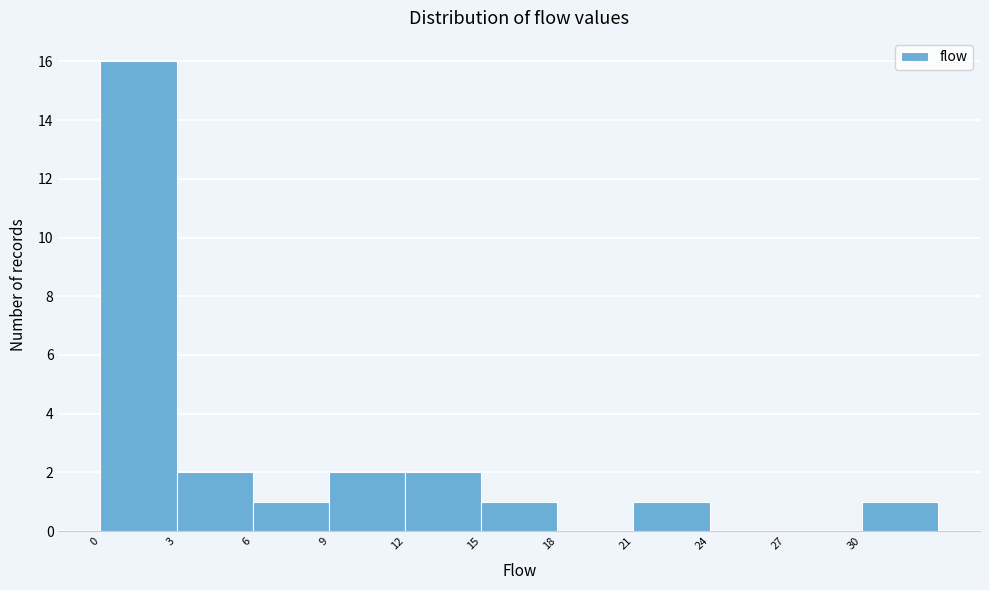

Reading left to right, transcribe this chart: for each bar, give the range it covers on the x-axis and its height. The values are not printed on the chart, so give them approximately, as read against the axis.

0 to 3: 16
3 to 6: 2
6 to 9: 1
9 to 12: 2
12 to 15: 2
15 to 18: 1
18 to 21: 0
21 to 24: 1
24 to 27: 0
27 to 30: 0
30 to 33: 1